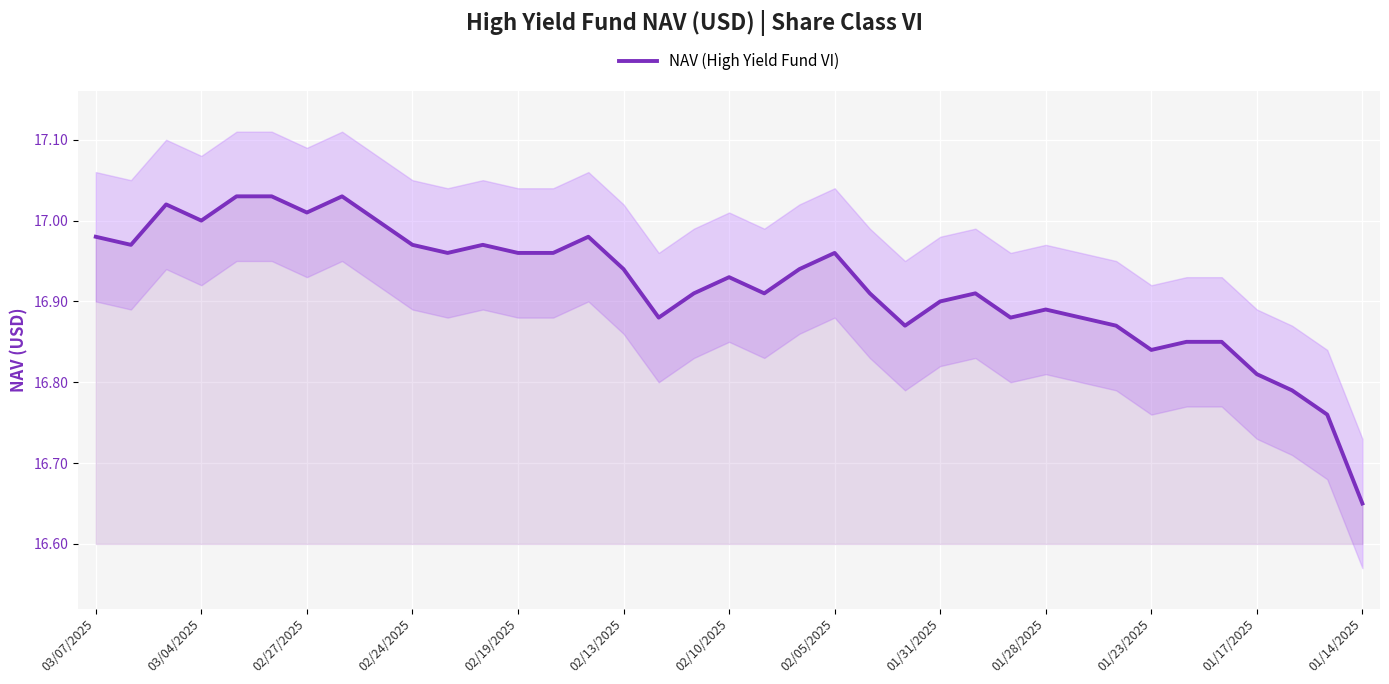

What value does the data have at 35?

16.8